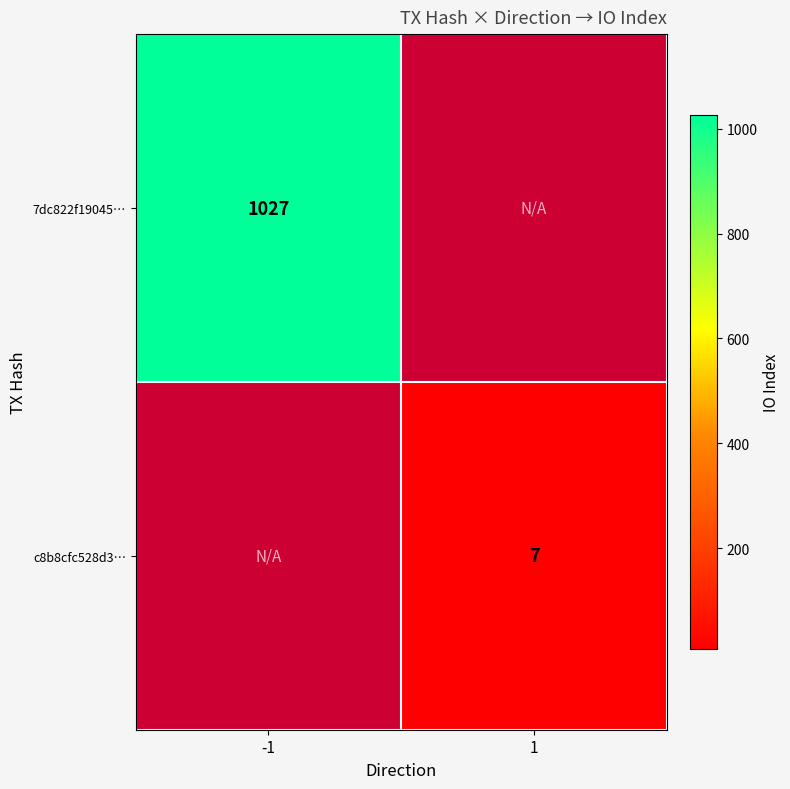

Is it true that c8b8cfc528d3… equals 10 at 1?

False